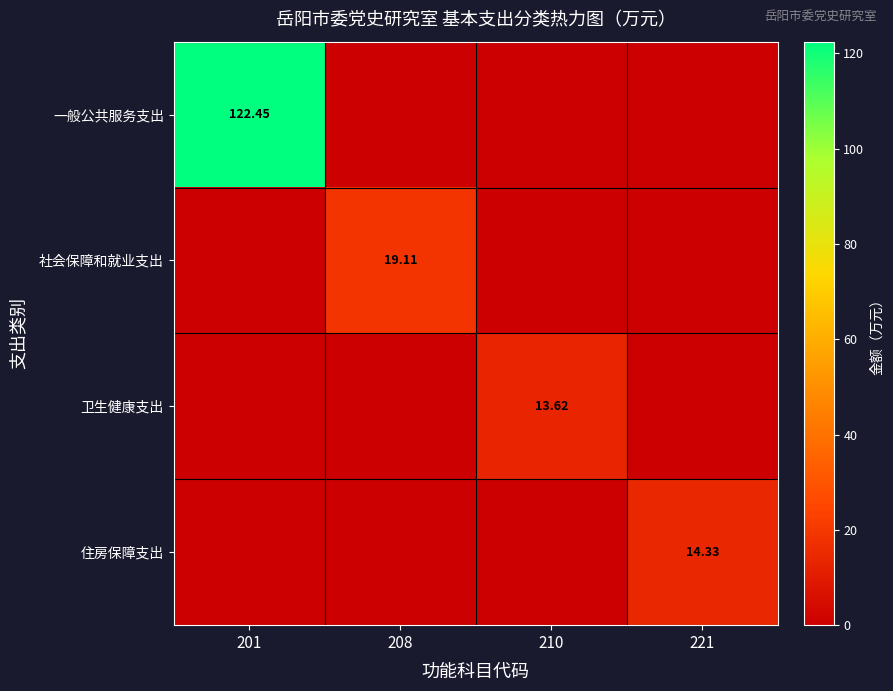

The 卫生健康支出 series shows 13.6 at 210. True or false?

True